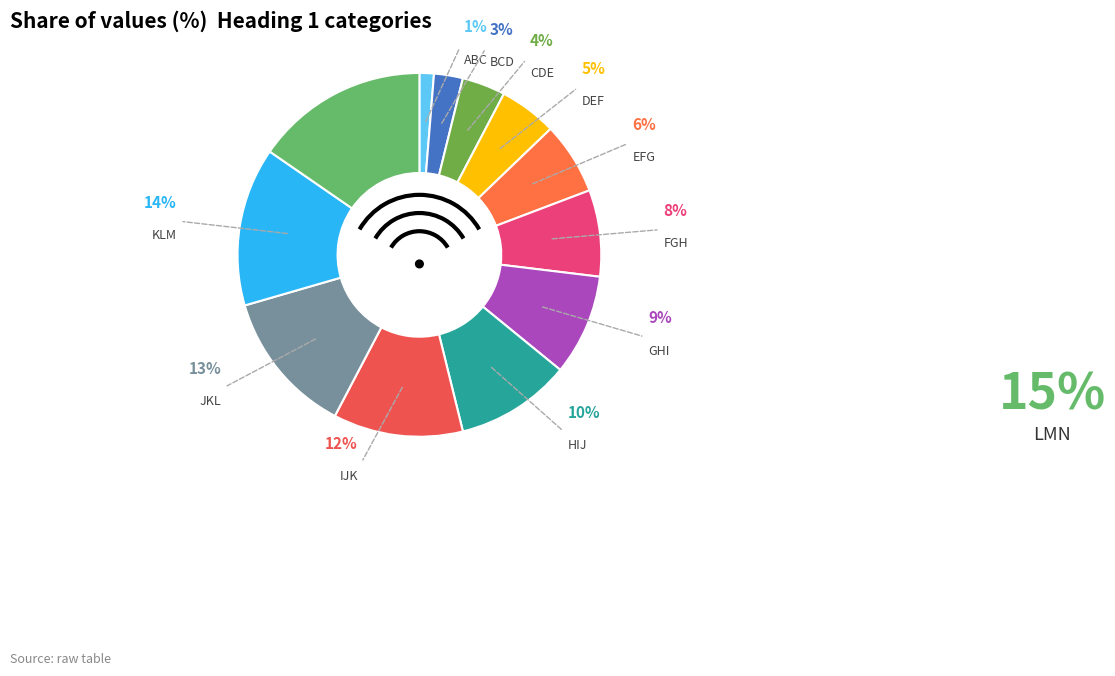

Does any single category account for the majority?

No